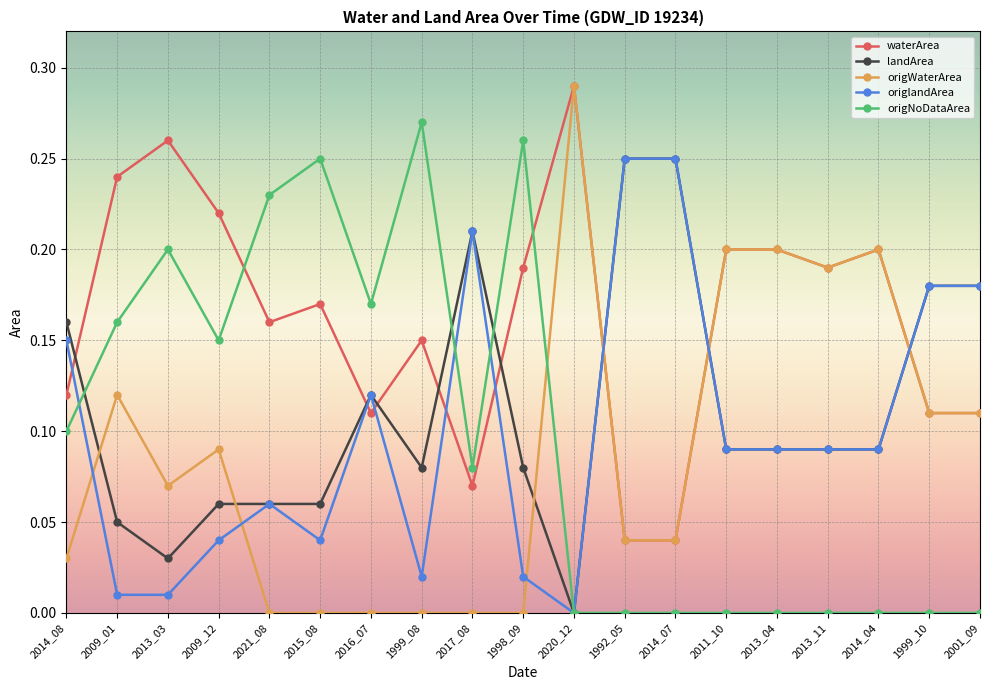

Is the value of waterArea at 2021_08 greater than the value of origlandArea at 1999_08?

Yes